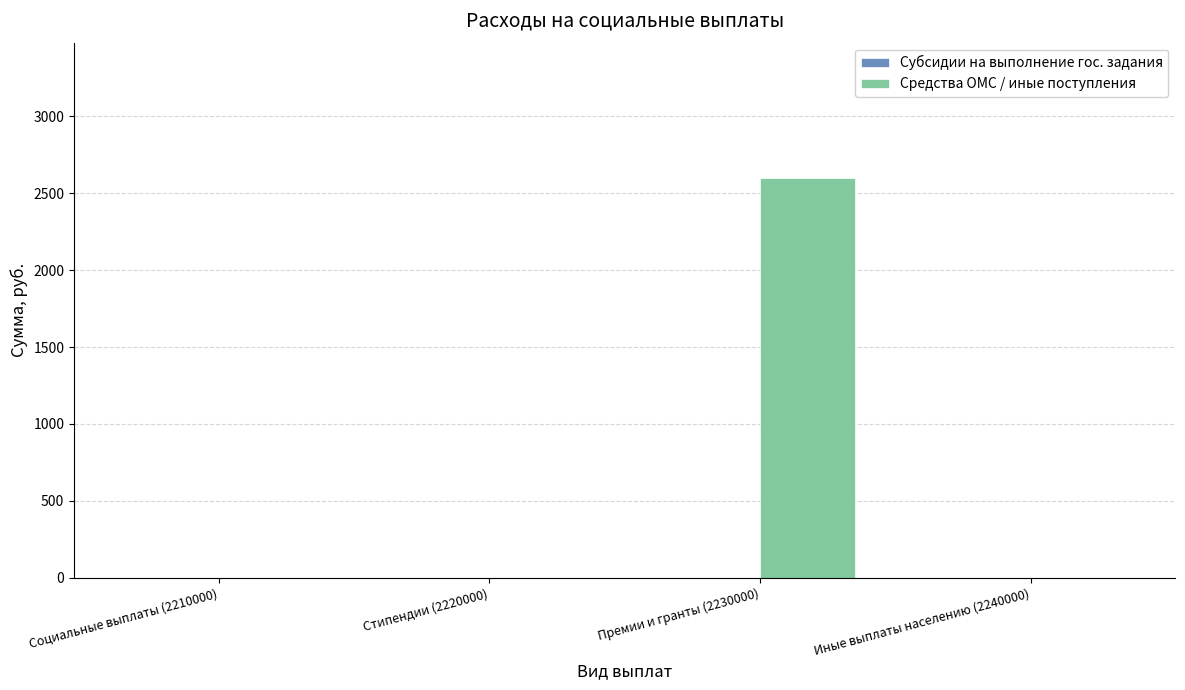

The chart shows a value of 1812 at Социальные выплаты (2210000). True or false?

False